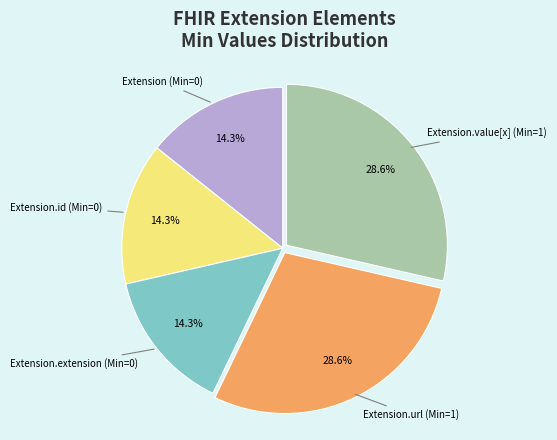

Does Extension.id account for over 50% of the chart?

No